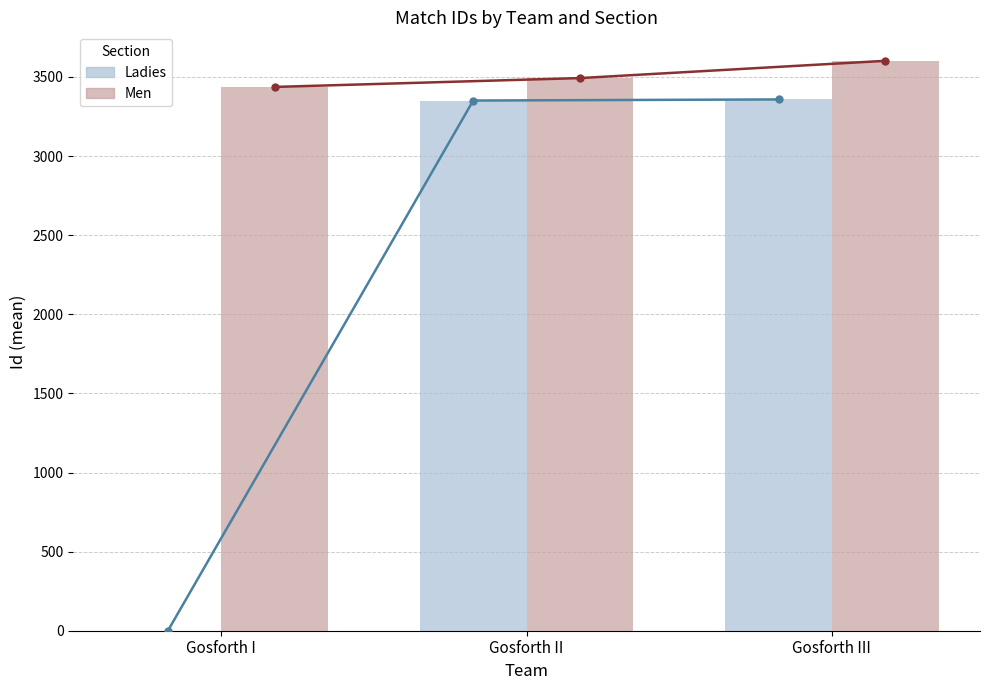

How many distinct data groups are displayed?

4